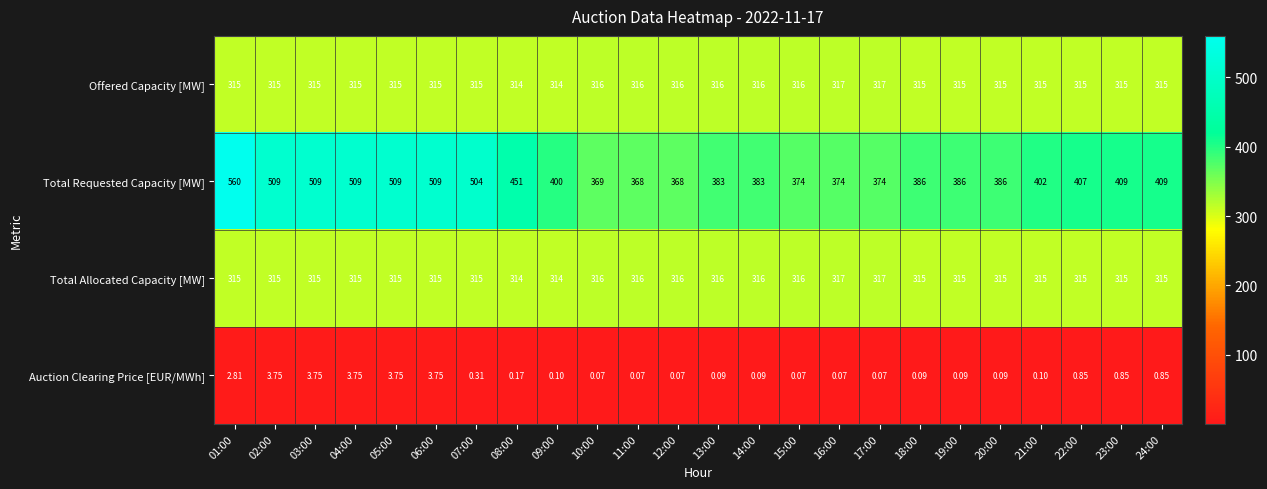

Is the value of Auction Clearing Price [EUR/MWh] at 11:00 greater than the value of Total Allocated Capacity [MW] at 11:00?

No